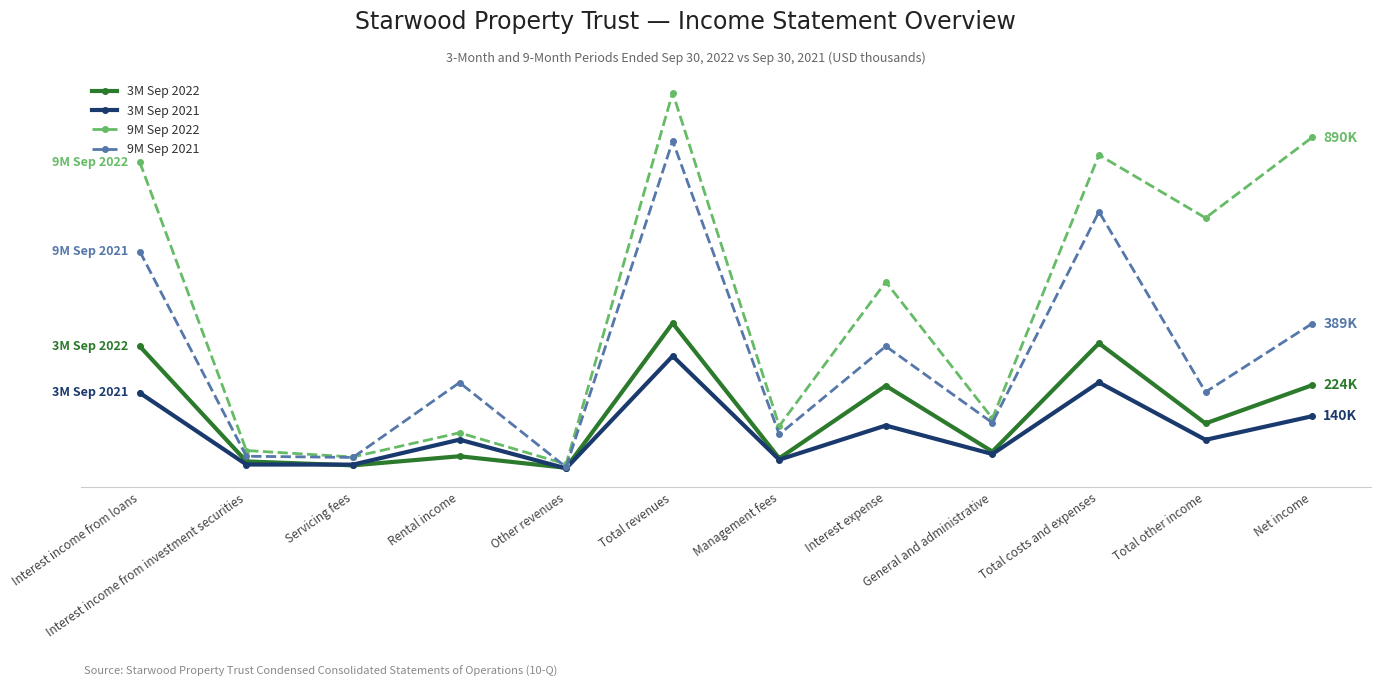

True or false: 9M Sep 2021 and 3M Sep 2022 intersect in this chart.

False